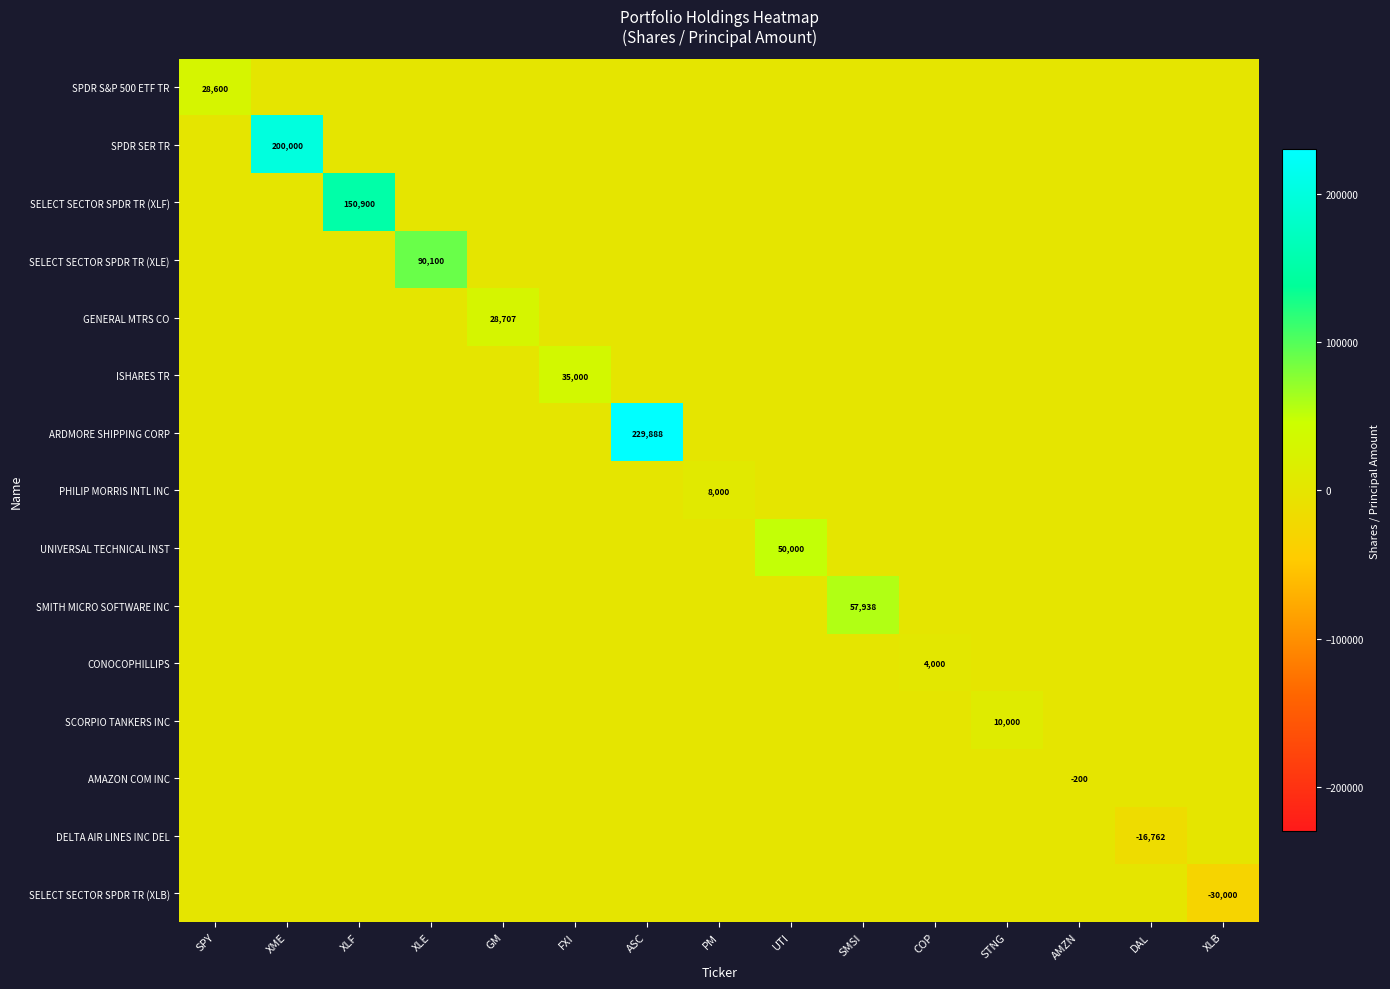

Where is PHILIP MORRIS INTL INC nearest to the value 4000?

SPY